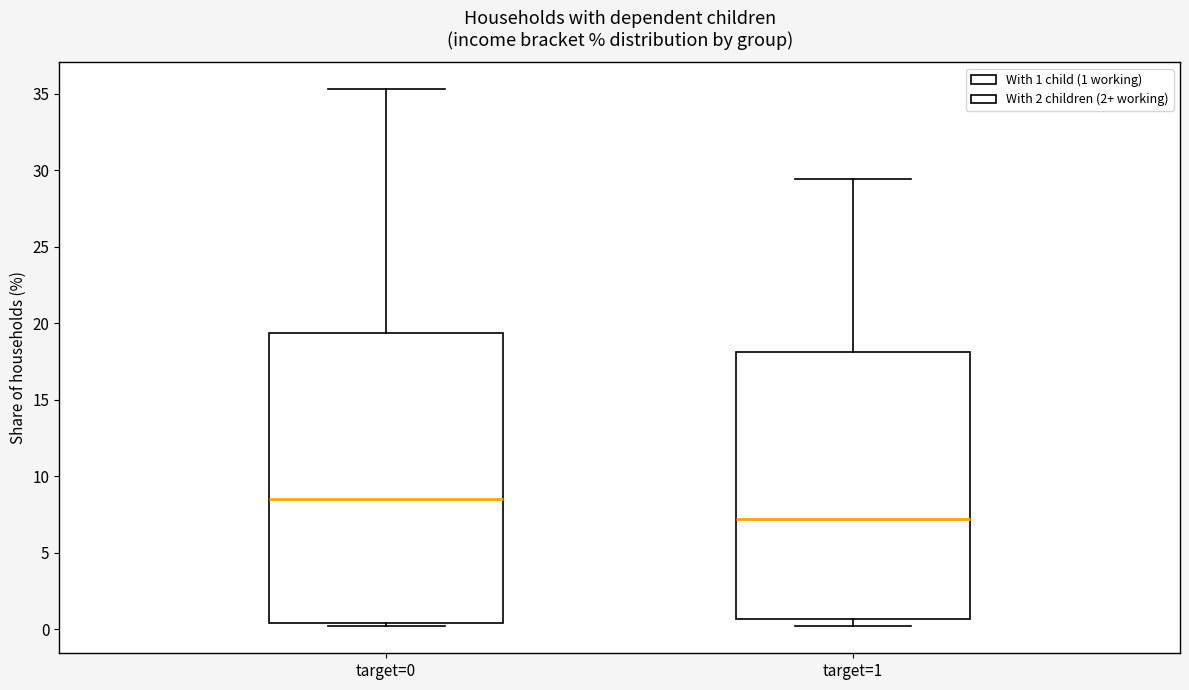

Reading left to right, read every box against the y-axis: the position of its median line, the range the box covers, and the ends of its whiskers. The values are not printed on the chart, so give them approximately, as read against the axis.

target=0: median 8.5, box 0.5 to 19.5, whiskers 0.0 to 35.5
target=1: median 7.0, box 0.5 to 18.0, whiskers 0.0 to 29.5